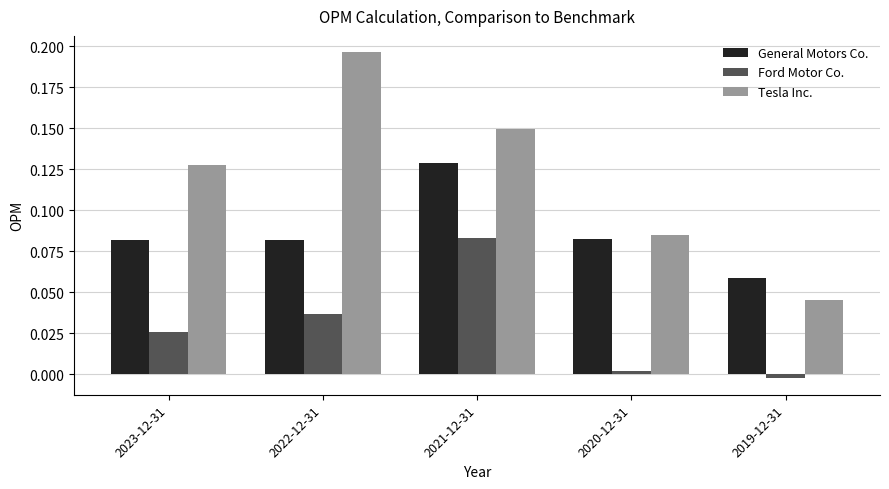

Which series has the largest range (max minus min)?

Tesla Inc.